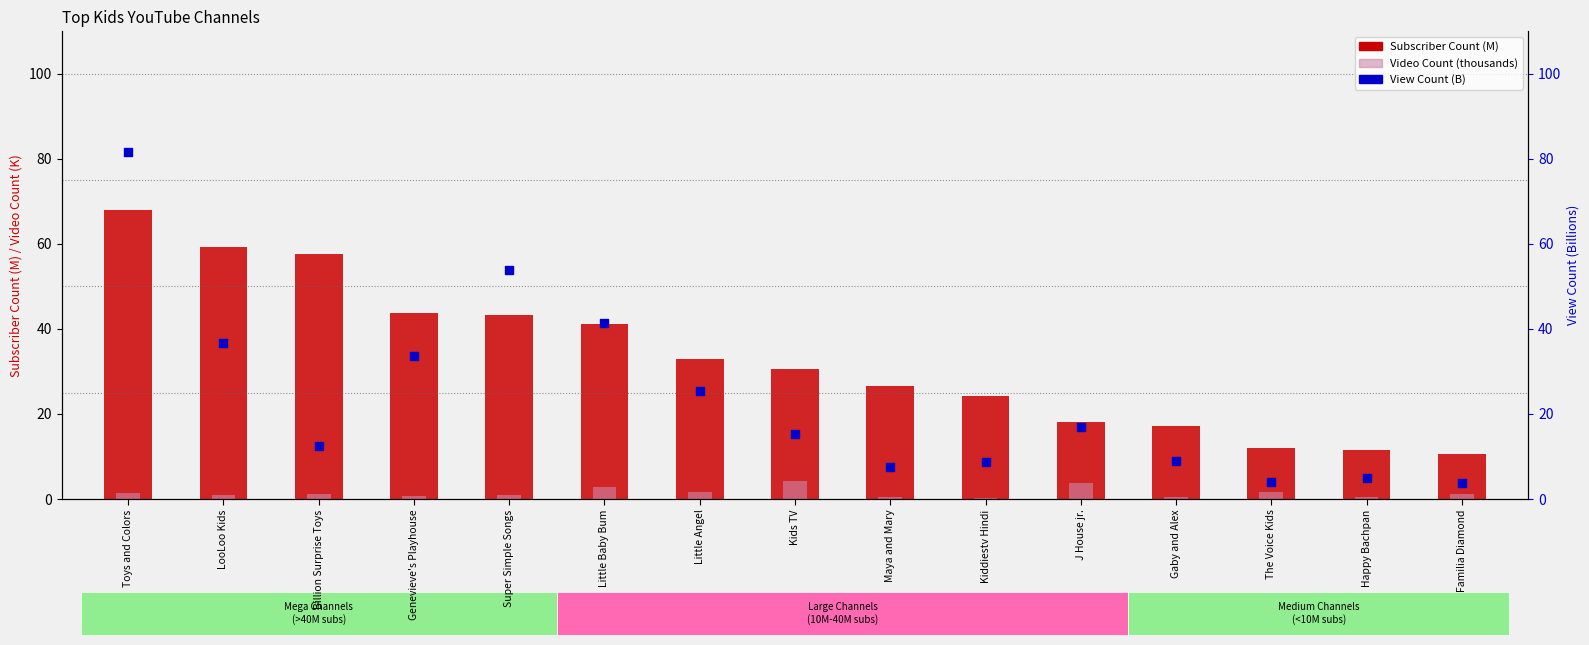

What are all the series names shown in the legend?

Subscriber Count (M), Video Count (thousands), View Count (B)